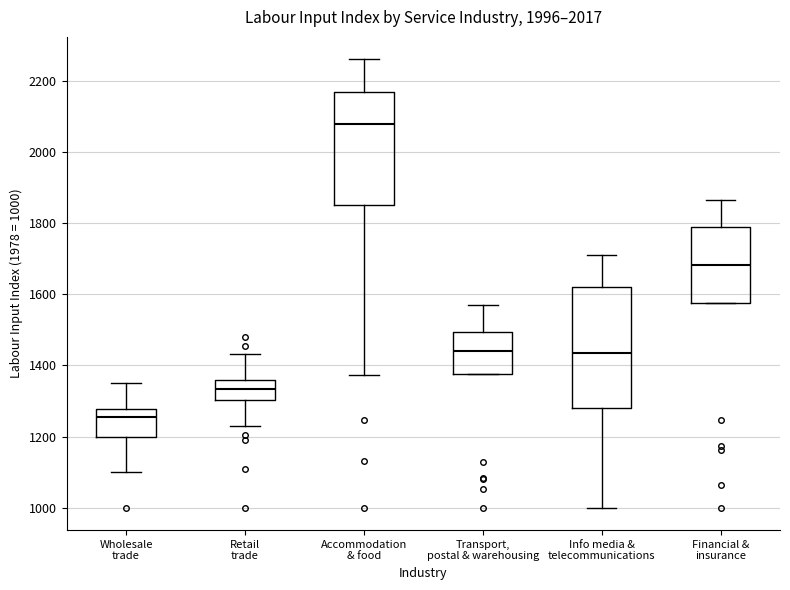

Which box's median line is the lowest?

Wholesale trade